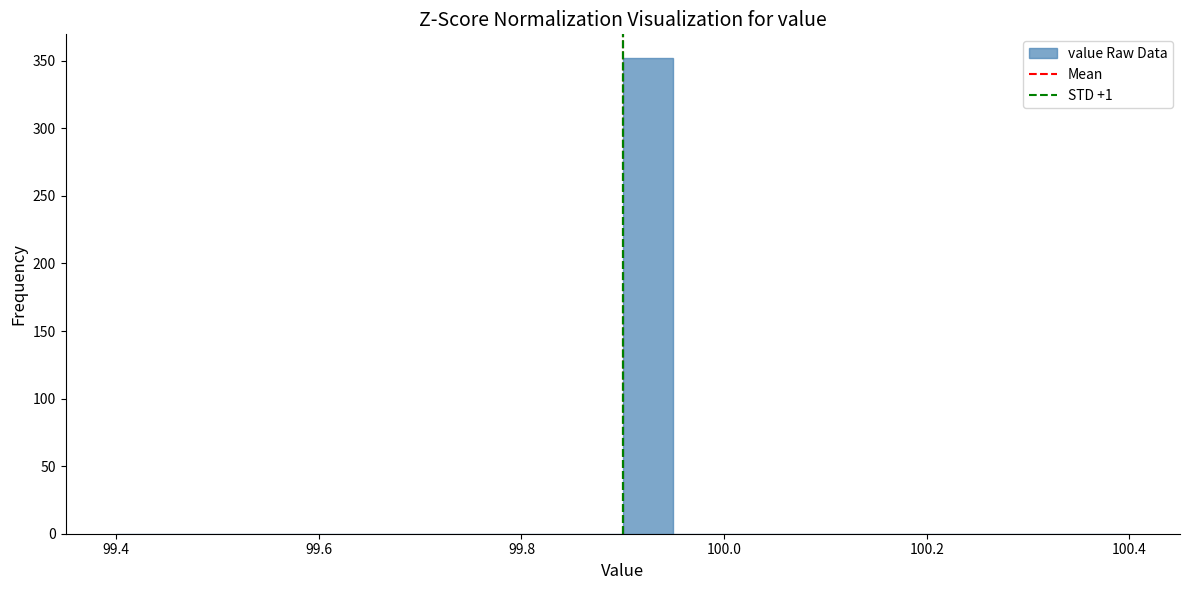

Around what value on the x-axis is the tallest bar? Give the approximate position of its centre, as read against the axis.

99.92